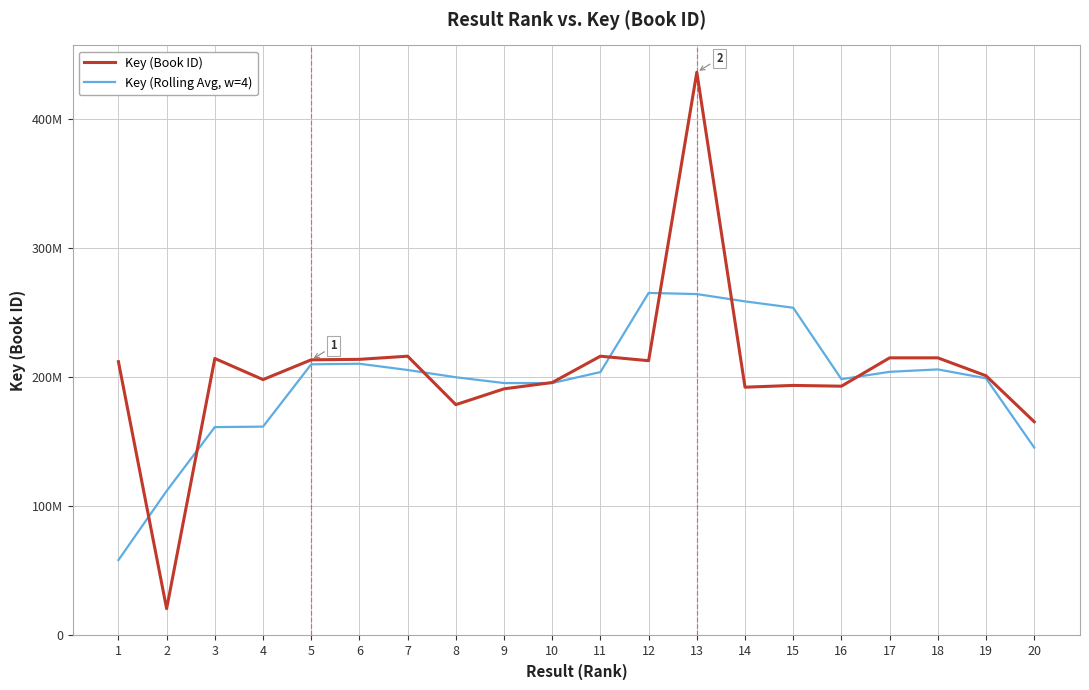

List the series in order of their overall mean, lowest first.

Key (Rolling Avg, w=4), Key (Book ID)